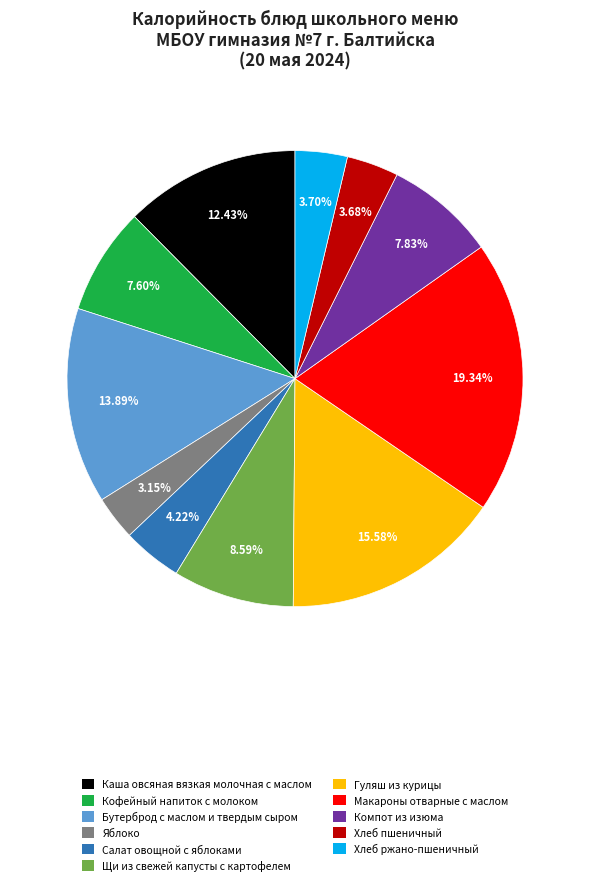

Does Компот из изюма represent more than half of the total?

No